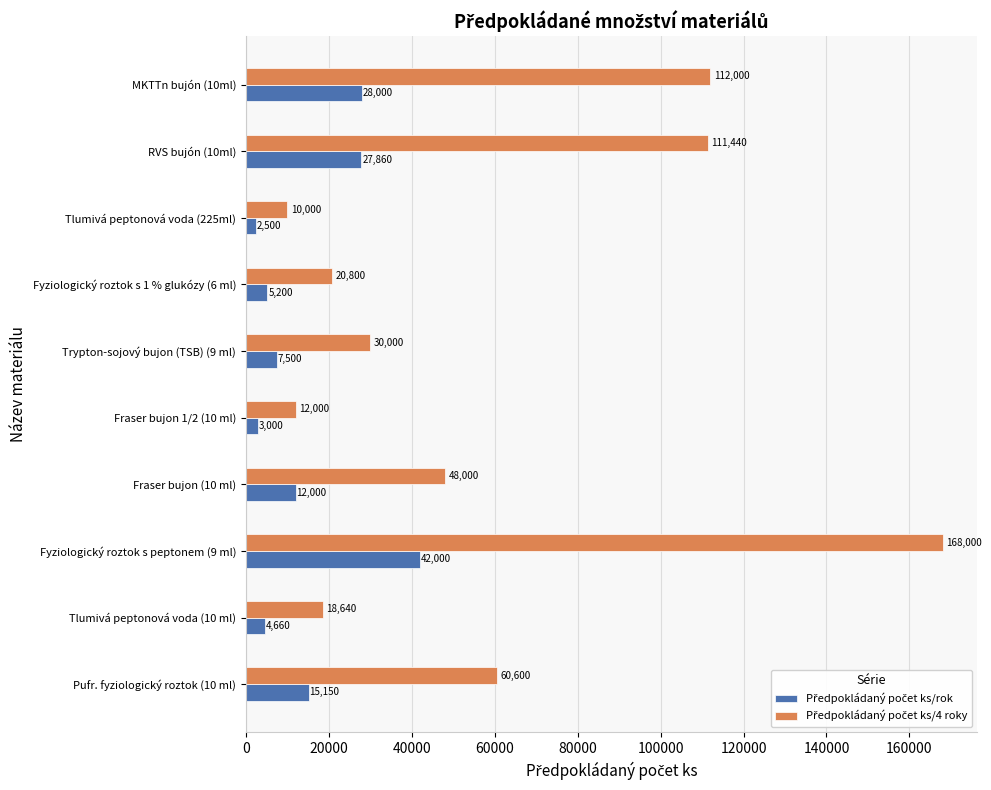

At which category is the sum across all series the highest?

Fyziologický roztok s peptonem (9 ml)